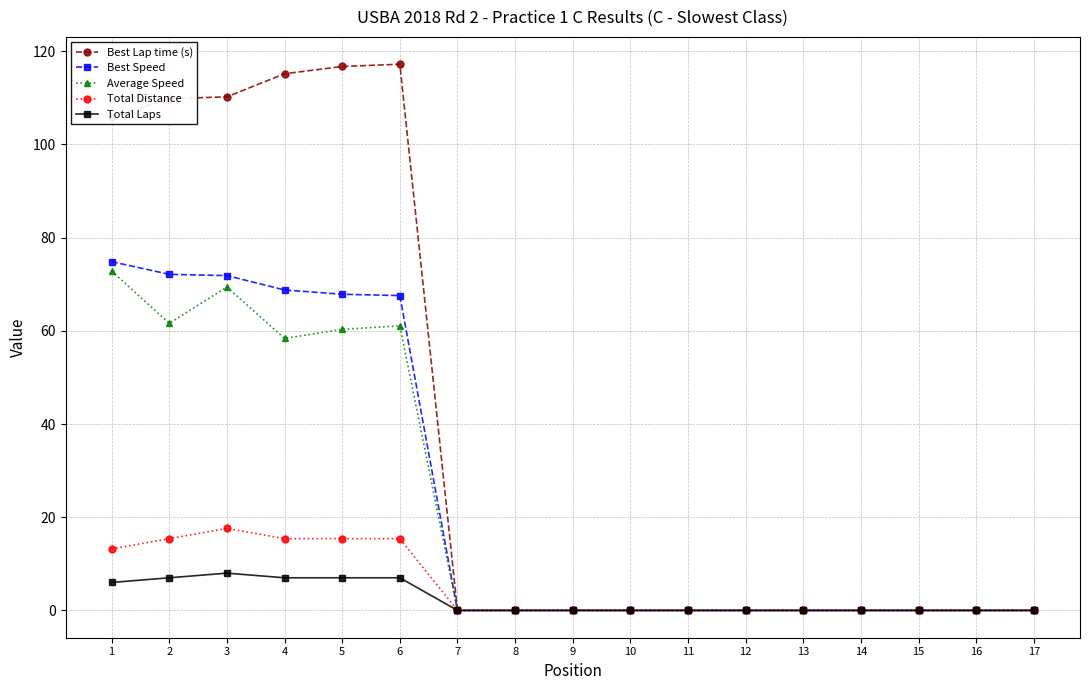

List the series in order of their peak value, highest first.

Best Lap time (s), Best Speed, Average Speed, Total Distance, Total Laps